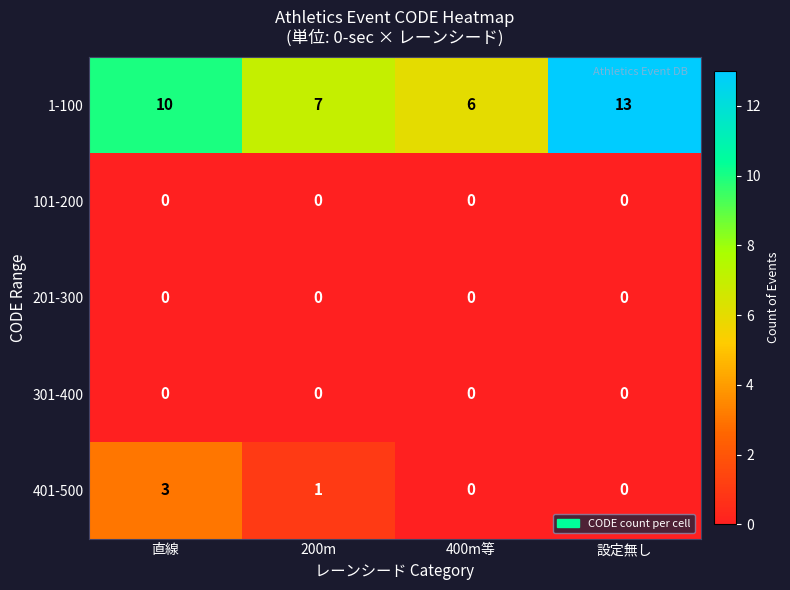

What is the total value across all series at 直線?

13